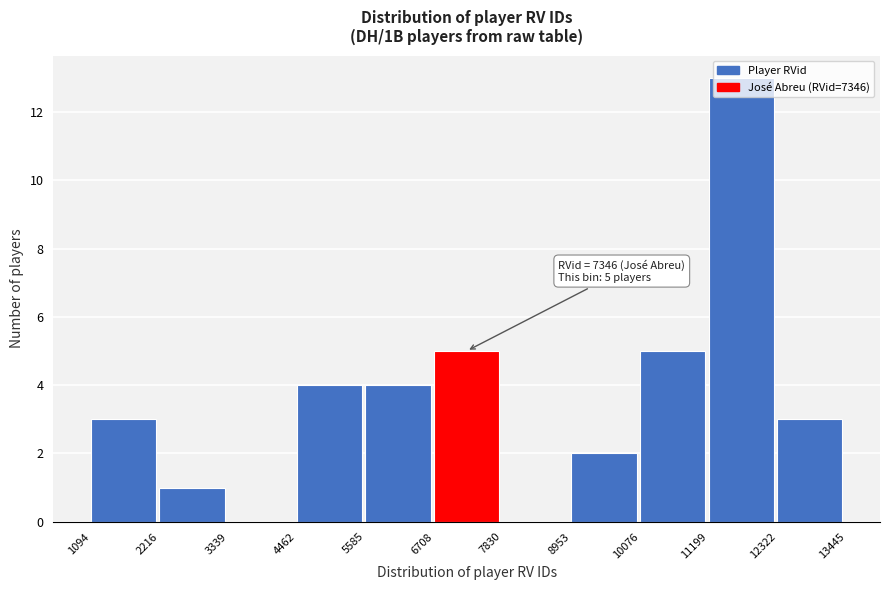

Over which range of the x-axis is the bar tallest?

11199 to 12322